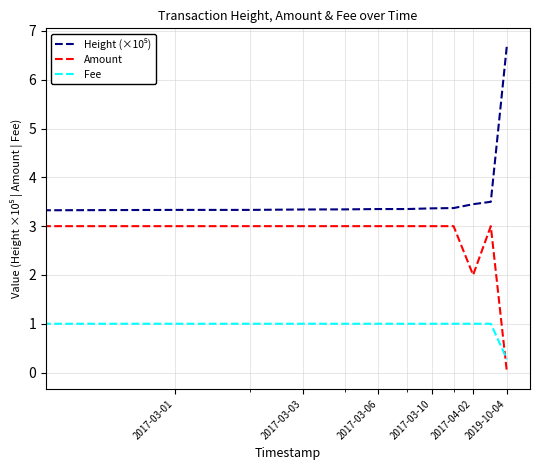

What is the maximum value shown in the chart?

6.7